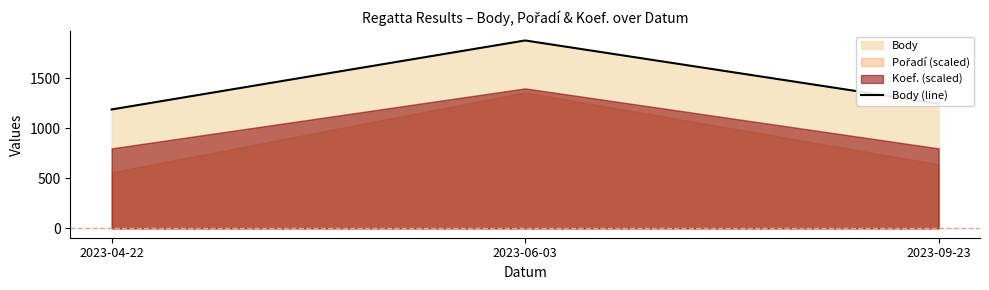

What value does the data have at 2023-04-22?

1189